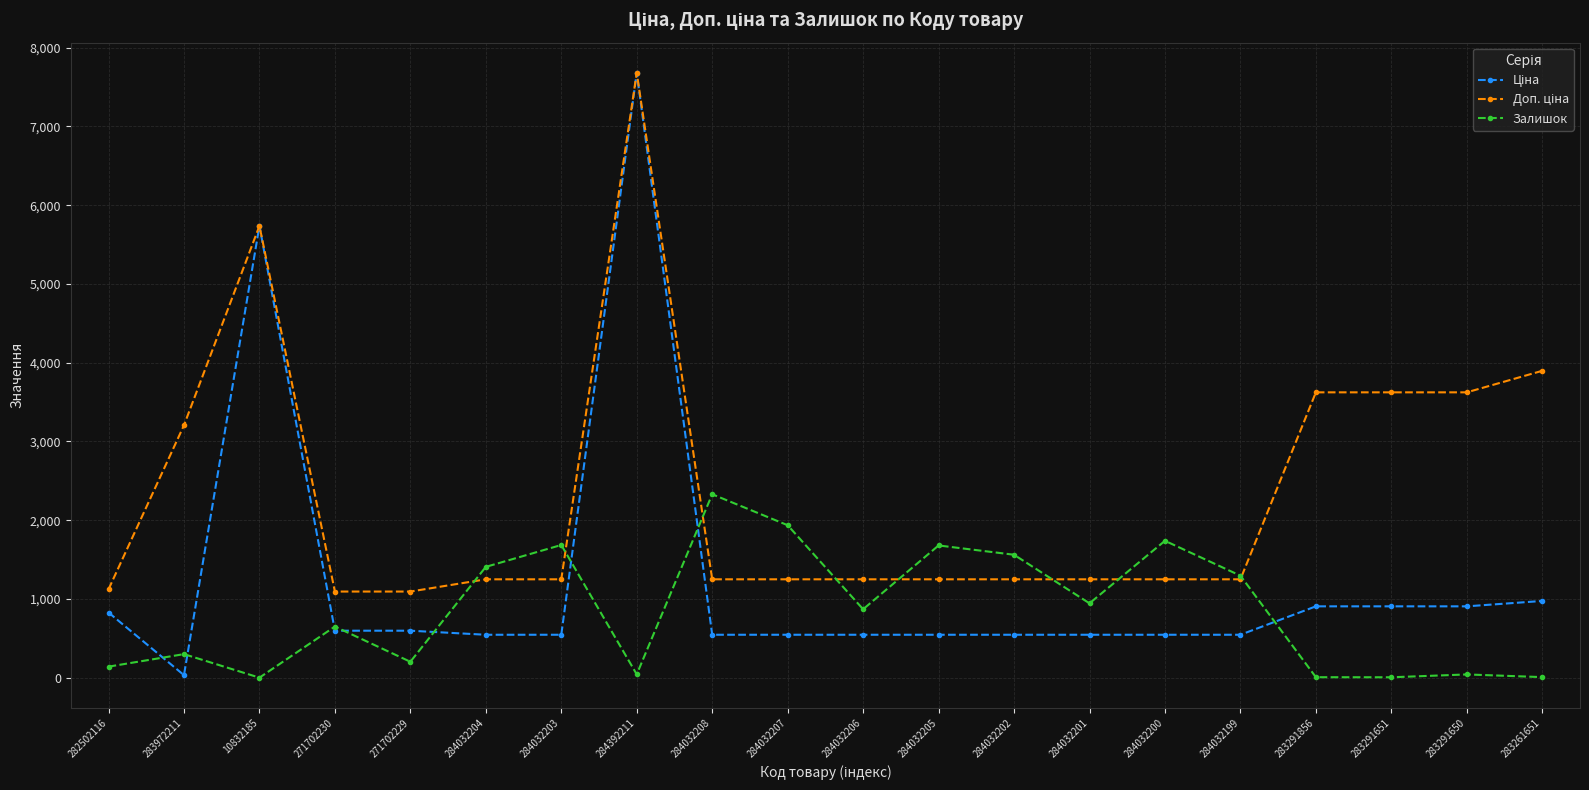

The Залишок series shows 352.9 at 271702230. True or false?

False